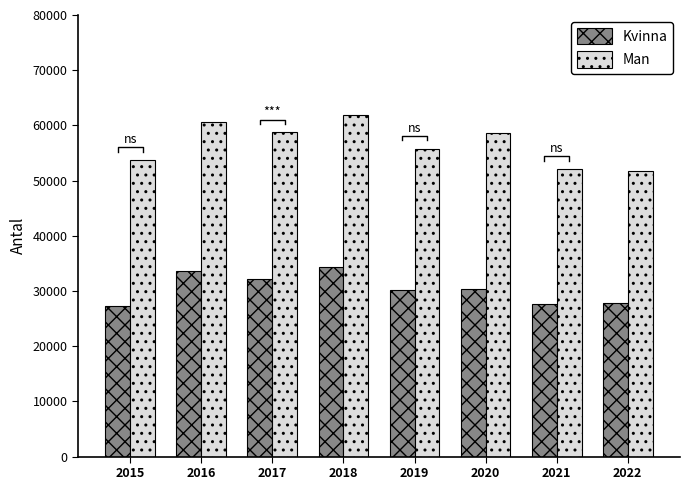

Reading left to right, transcribe all the data shown in this chart.

Kvinna: 27305	33709	32097	34307	30135	30357	27560	27734
Man: 53769	60575	58755	61893	55813	58593	52140	51773